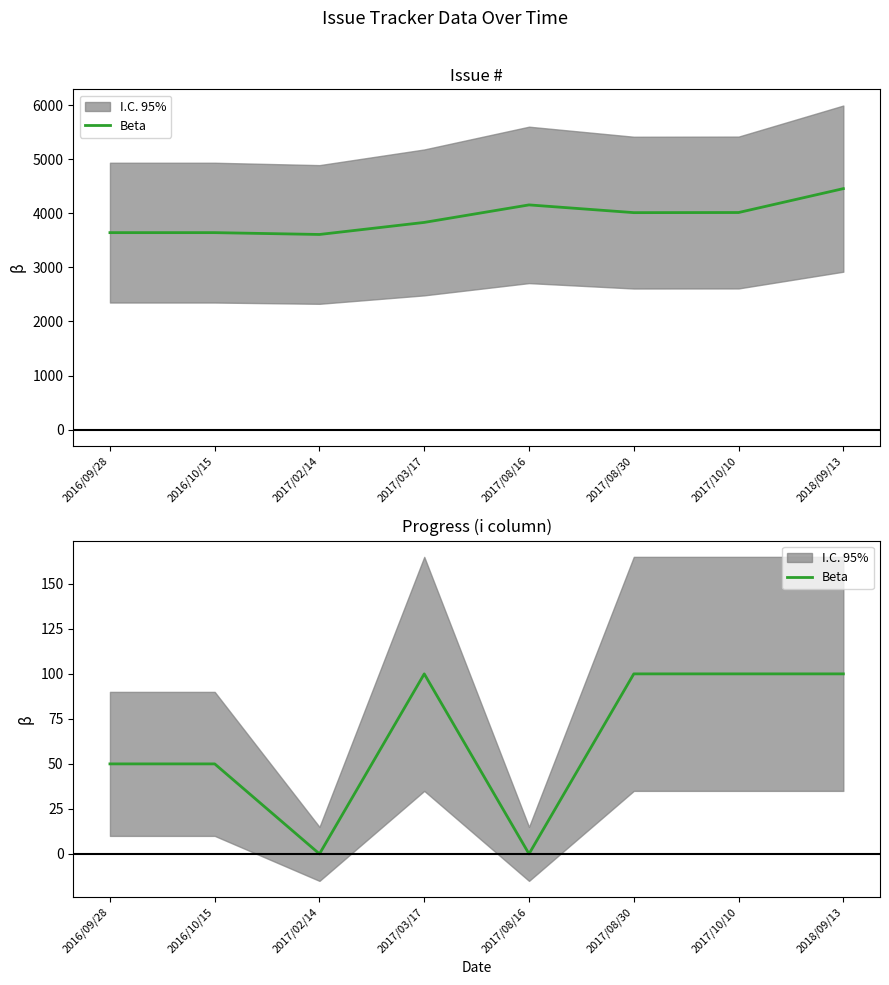

The chart shows a value of 50 at 2016/09/28. True or false?

True